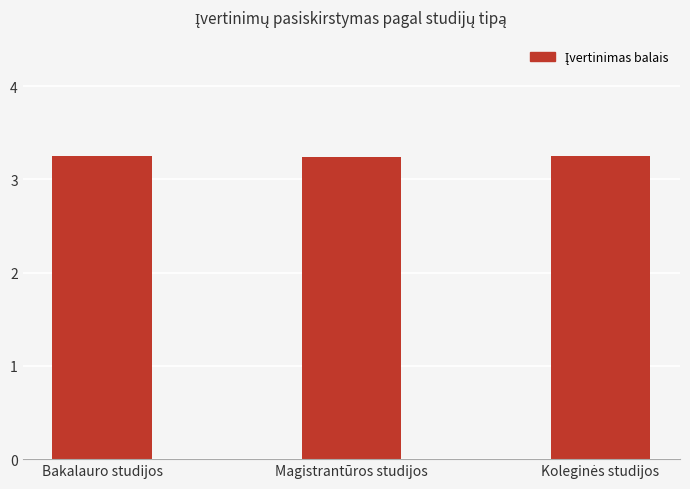

What is the ratio of the value at Magistrantūros studijos to the value at Bakalauro studijos?

1.0